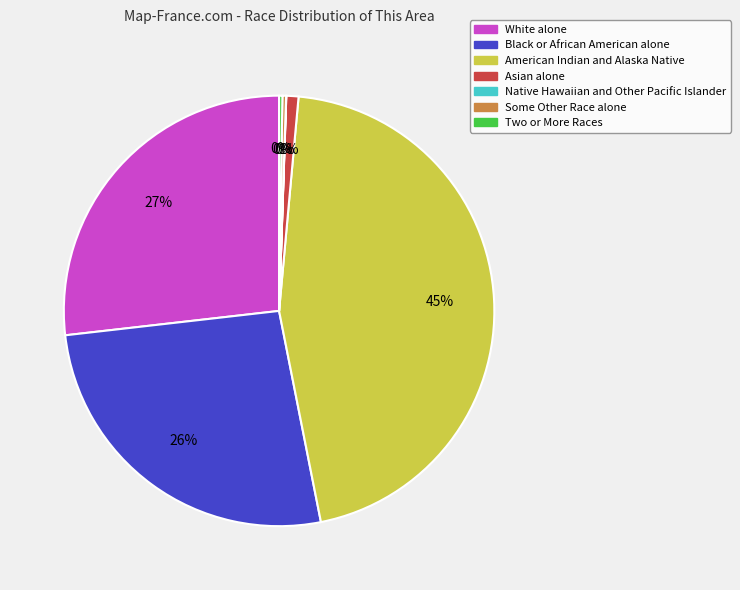

Which slice is the largest?

American Indian and Alaska Native